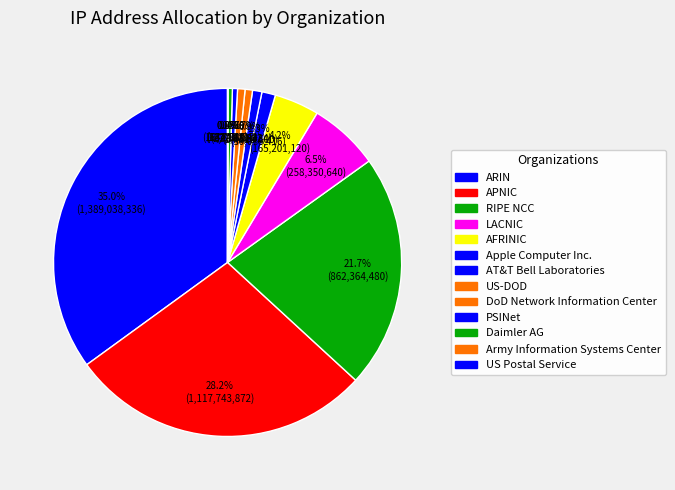

Is it true that Daimler AG is 1% of the pie?

False